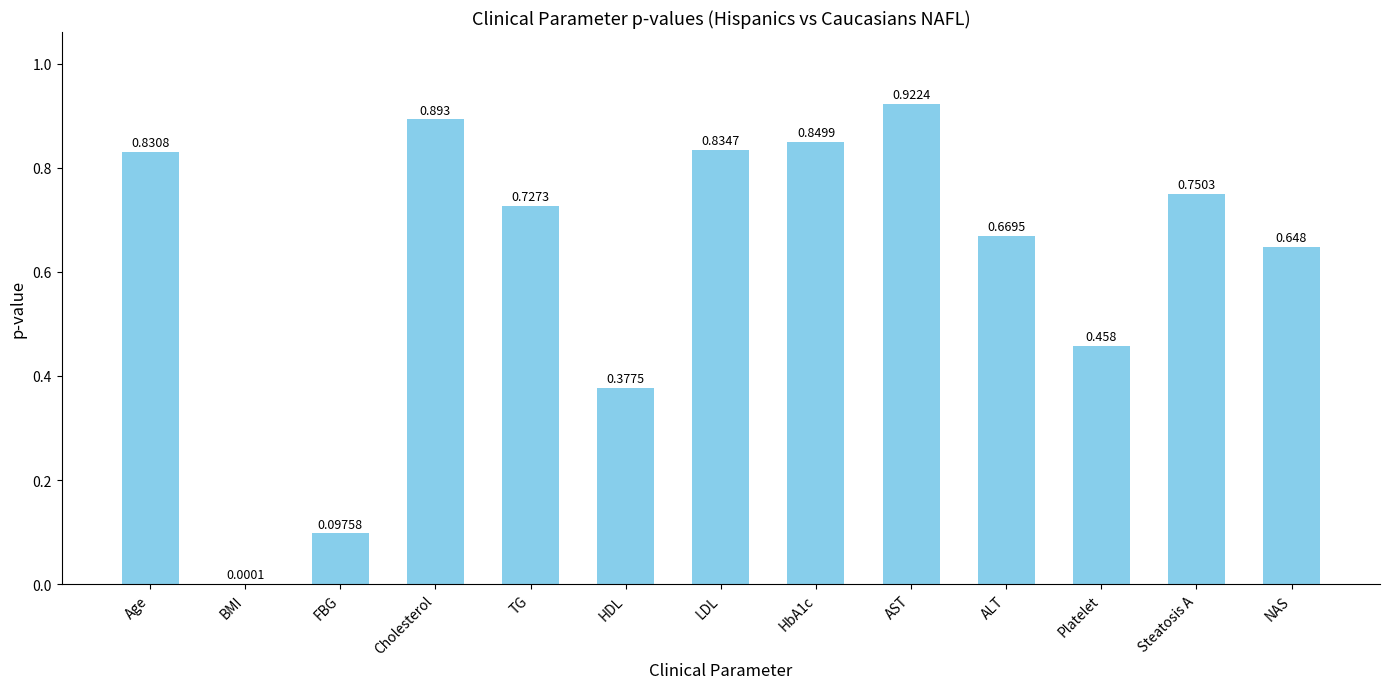

Where is the data nearest to the value 0?

BMI